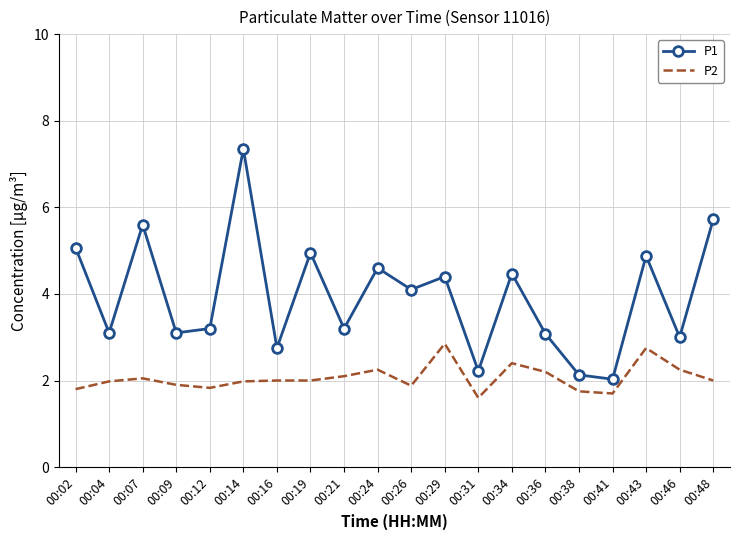

List the series in order of their overall mean, lowest first.

P2, P1